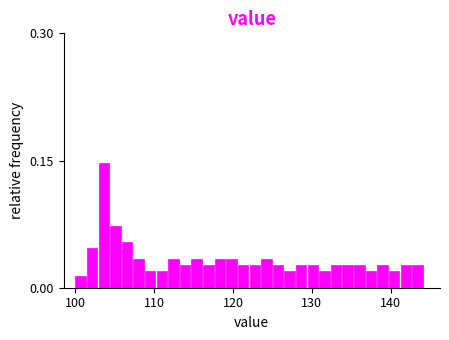

Read against the x-axis, roughly where is the centre of the tallest bar?

104